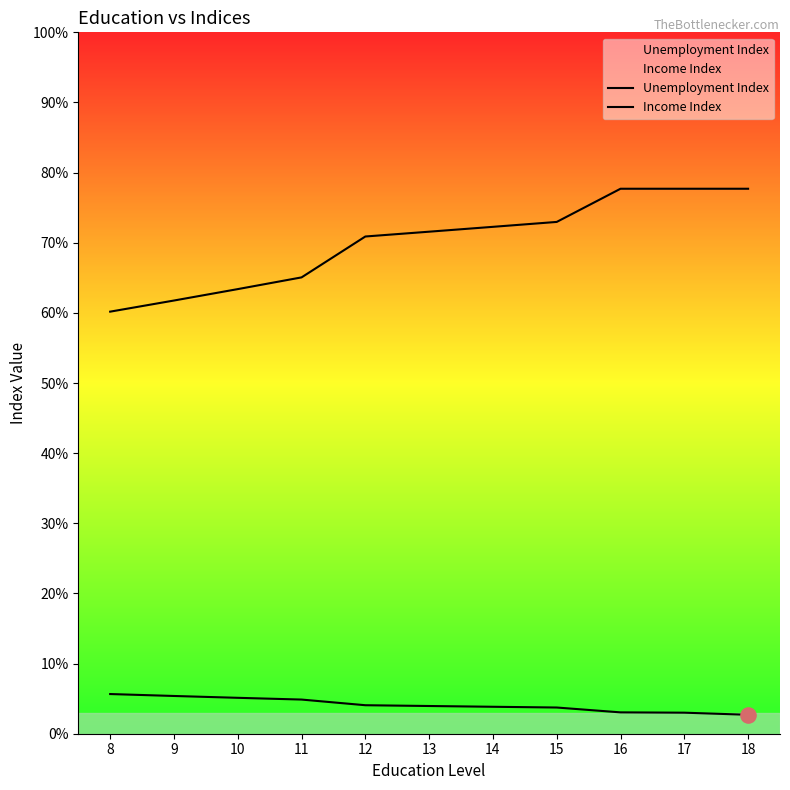

What are all the series names shown in the legend?

Unemployment Index, Income Index